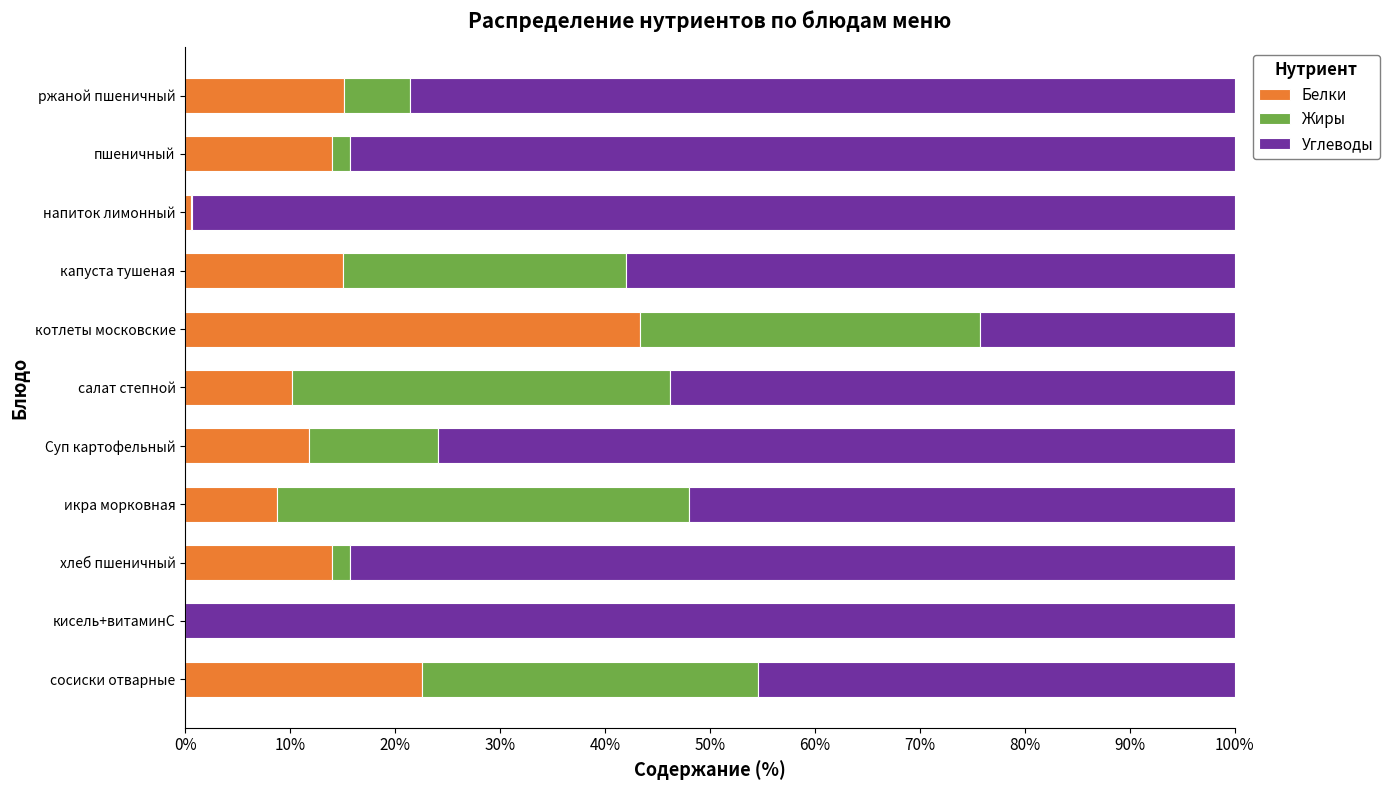

How many categories are shown in the chart?

11